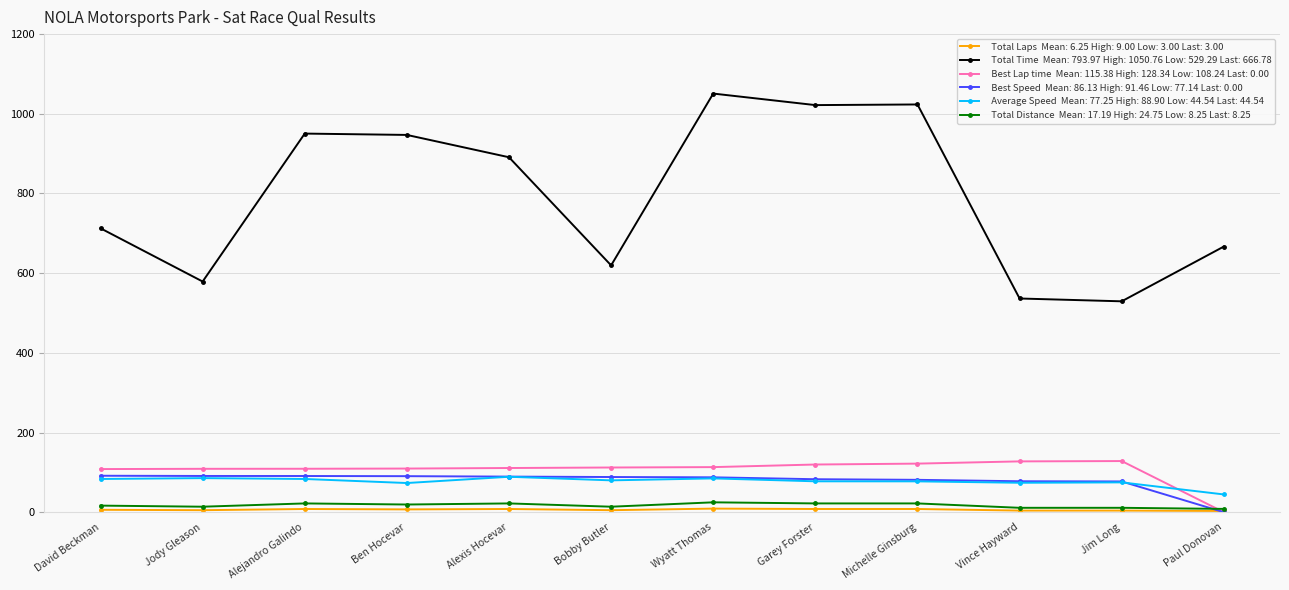

What is the label of the 6th point from the right?

Wyatt Thomas